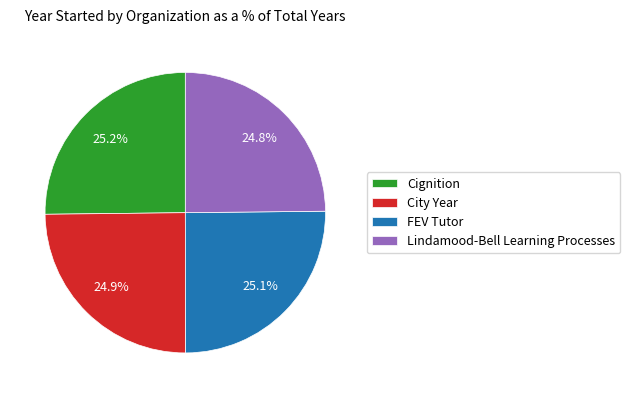

To the nearest percent, what is the average slice percentage?

25%